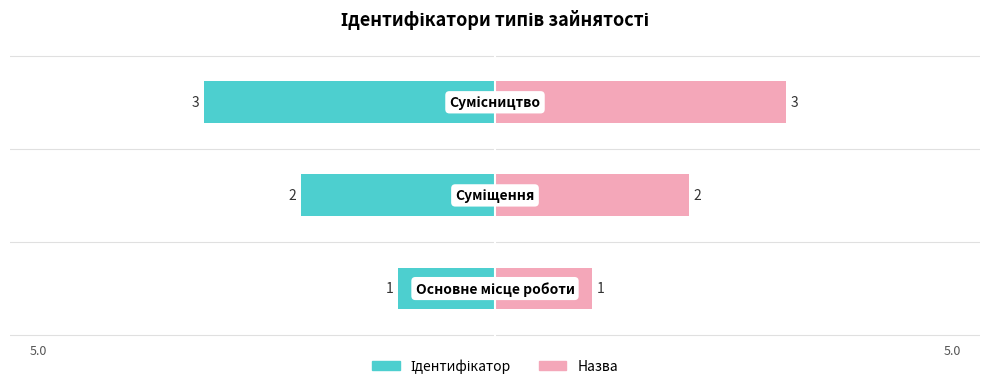

Which series has the largest range (max minus min)?

Ідентифікатор